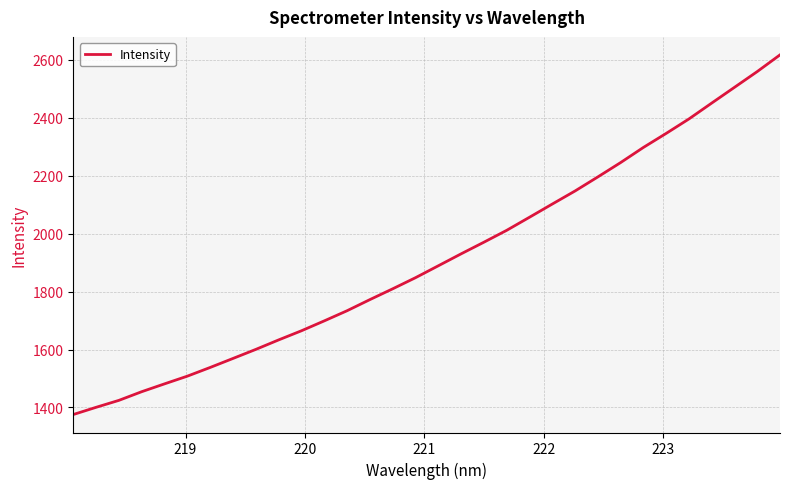

What is the greatest value displayed?

2617.5